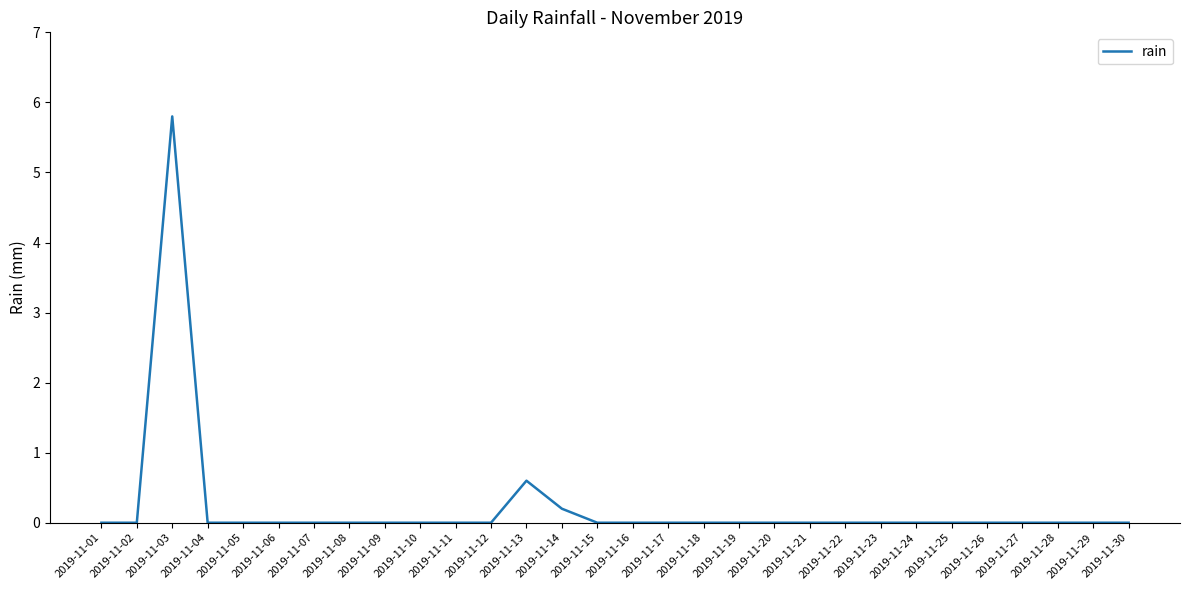

The chart shows a value of -4.0 at 2019-11-07. True or false?

False